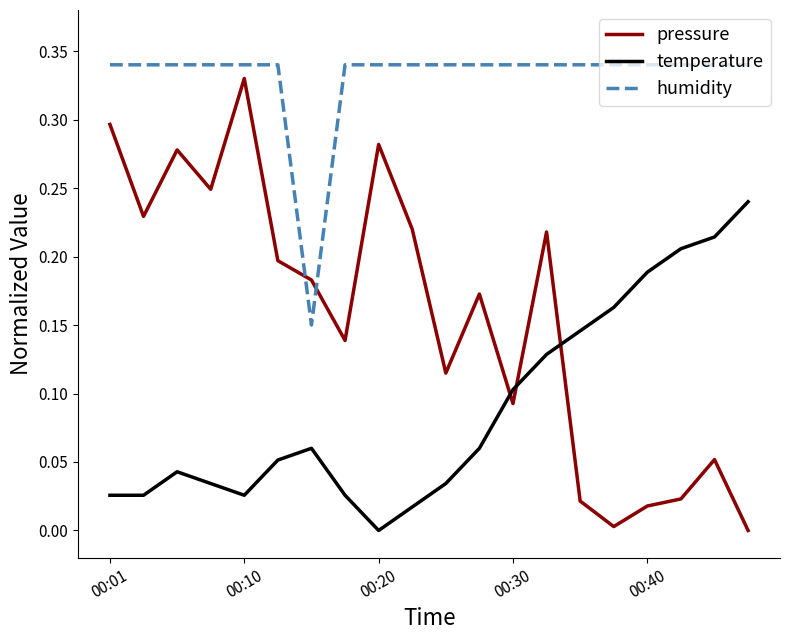

Which series has the widest spread of values?

pressure